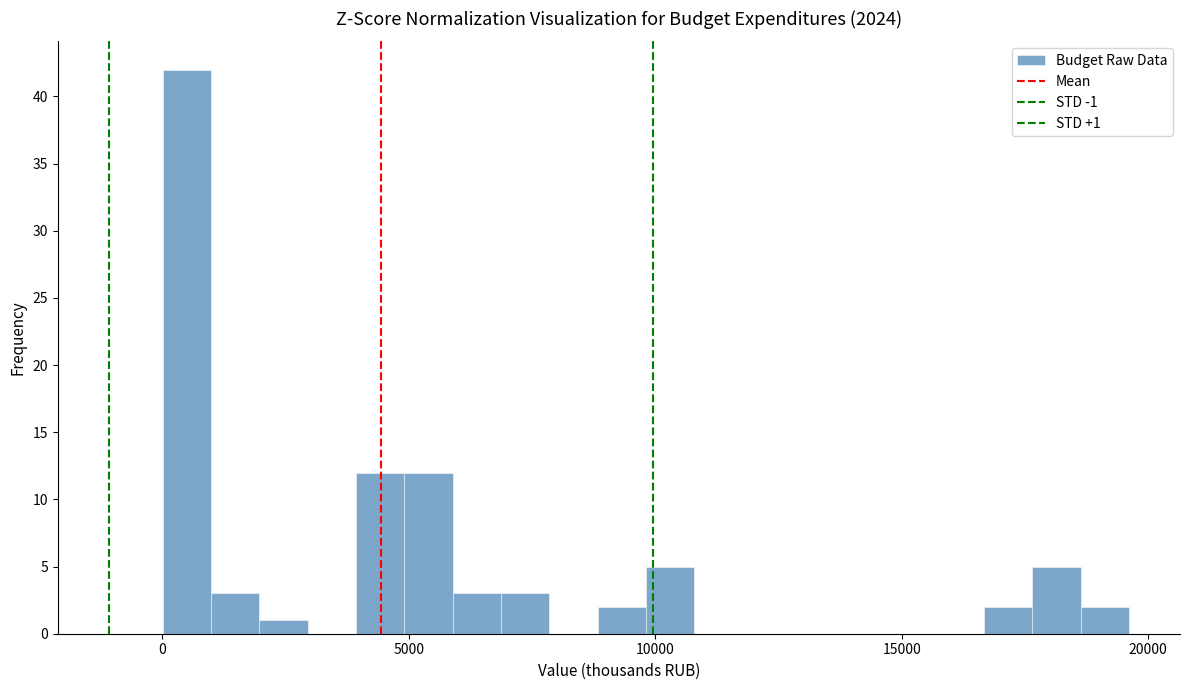

Around what value on the x-axis is the tallest bar? Give the approximate position of its centre, as read against the axis.

500